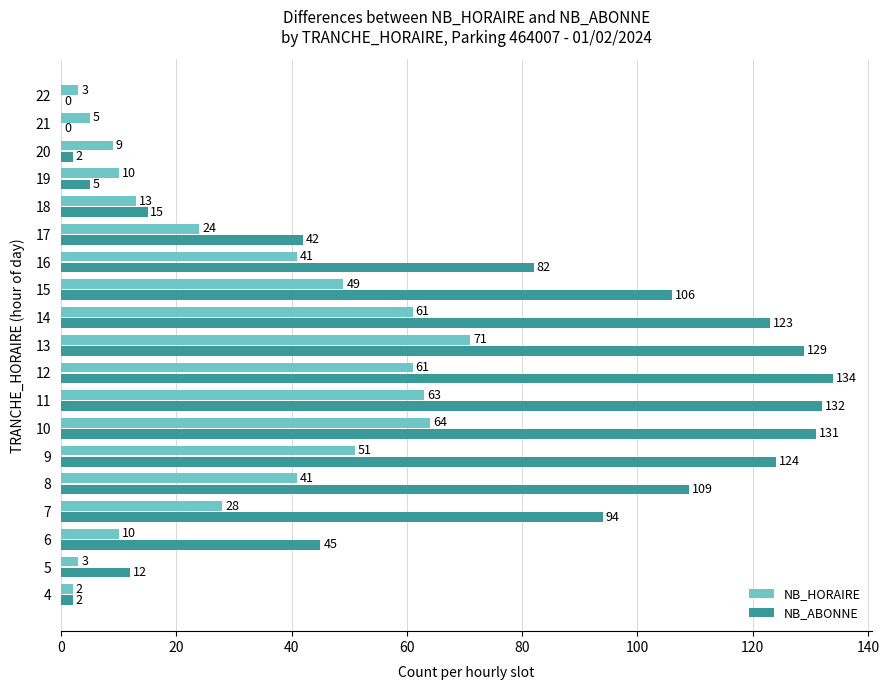

At which category is the sum across all series the highest?

13